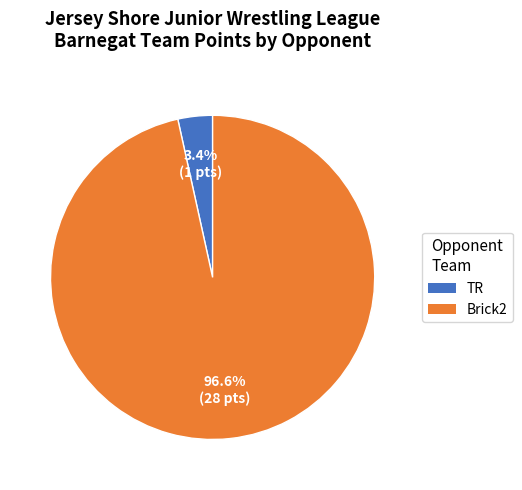

Does any single category account for the majority?

Yes